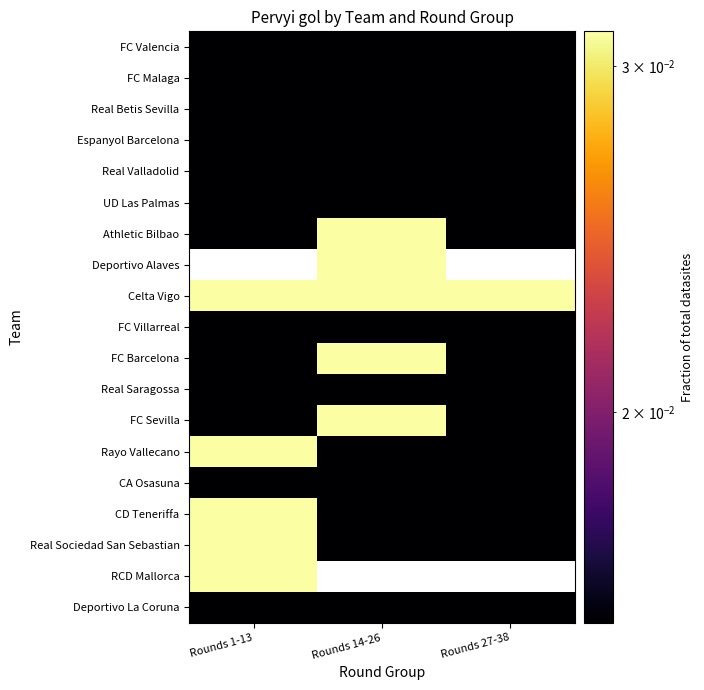

Which has a higher value, Rounds 27-38 or Rounds 14-26?

Rounds 27-38